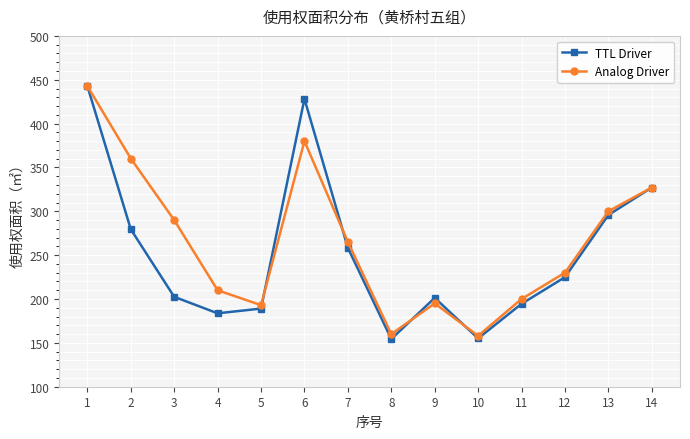

Which series has the largest range (max minus min)?

TTL Driver